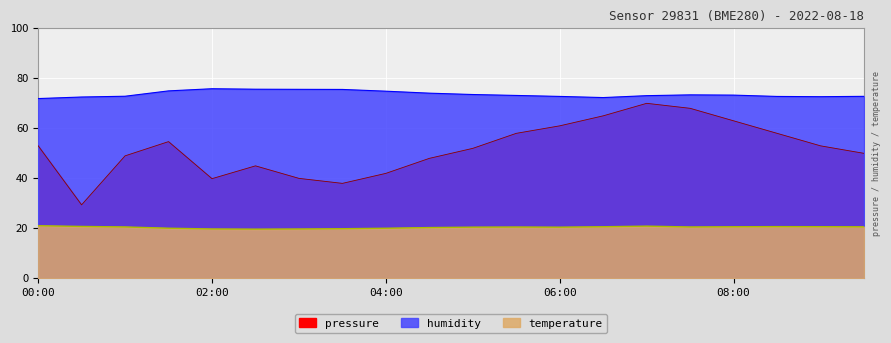

List the labels in order of pressure value, smallest first.

00:30, 03:30, 02:00, 03:00, 04:00, 02:30, 04:30, 01:00, 09:30, 05:00, 09:00, 00:00, 01:30, 05:30, 08:30, 06:00, 08:00, 06:30, 07:30, 07:00